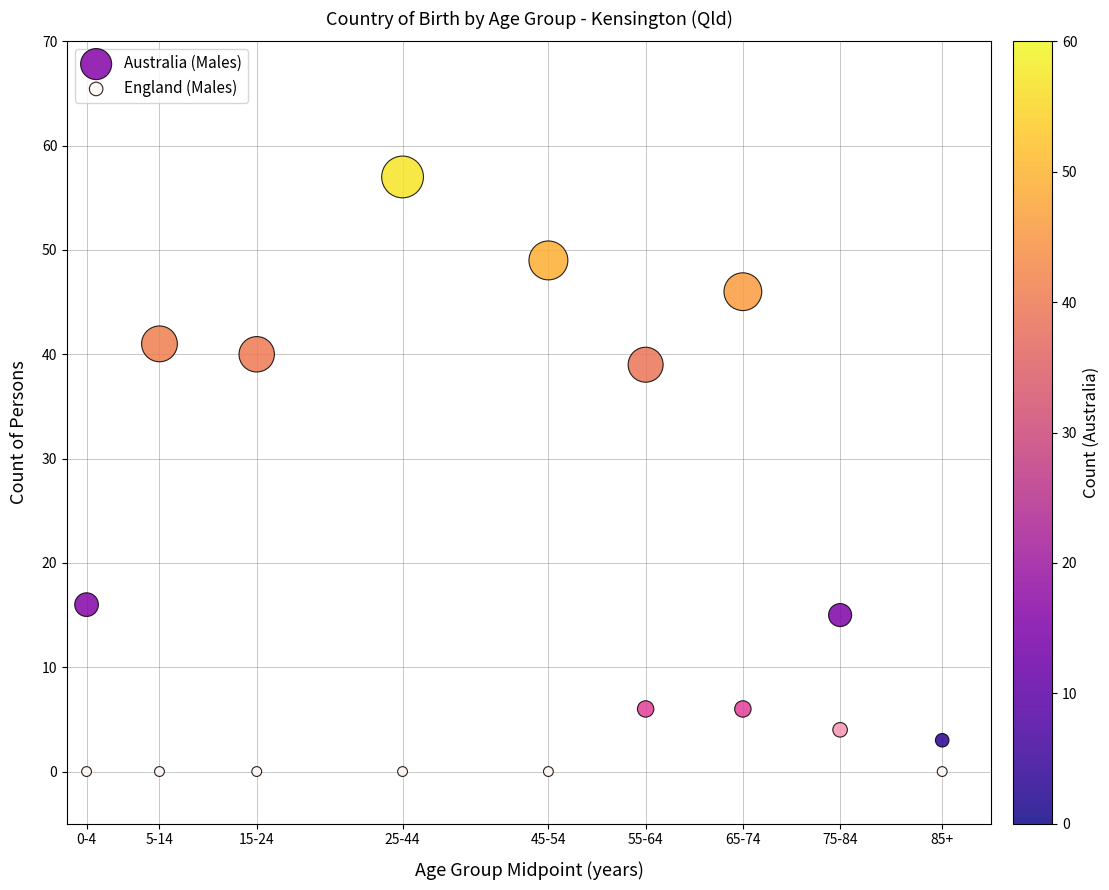

Which series reaches the maximum Y coordinate?

Australia (Males)